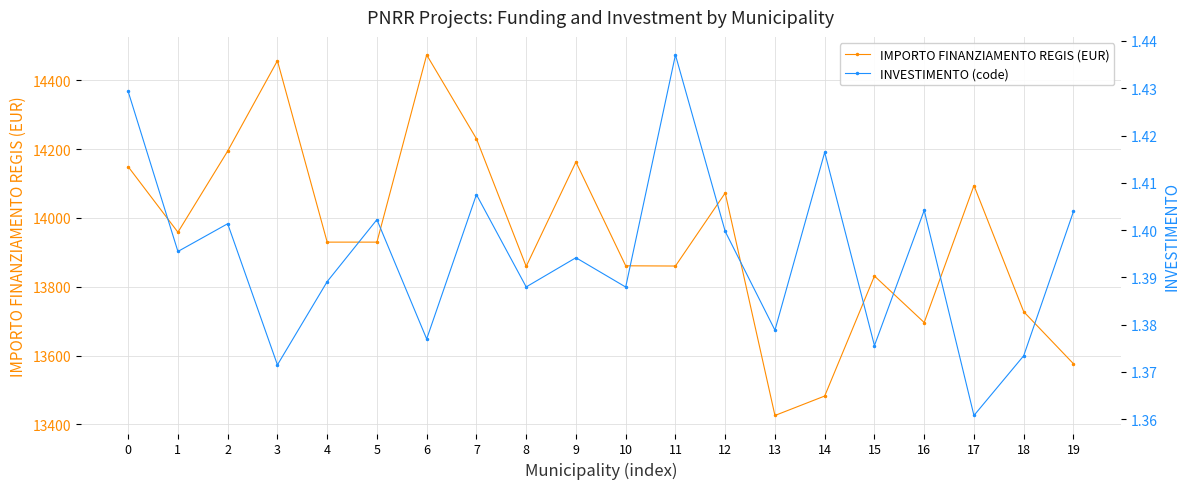

Rank the series by their average value, from lowest to highest.

INVESTIMENTO (code), IMPORTO FINANZIAMENTO REGIS (EUR)